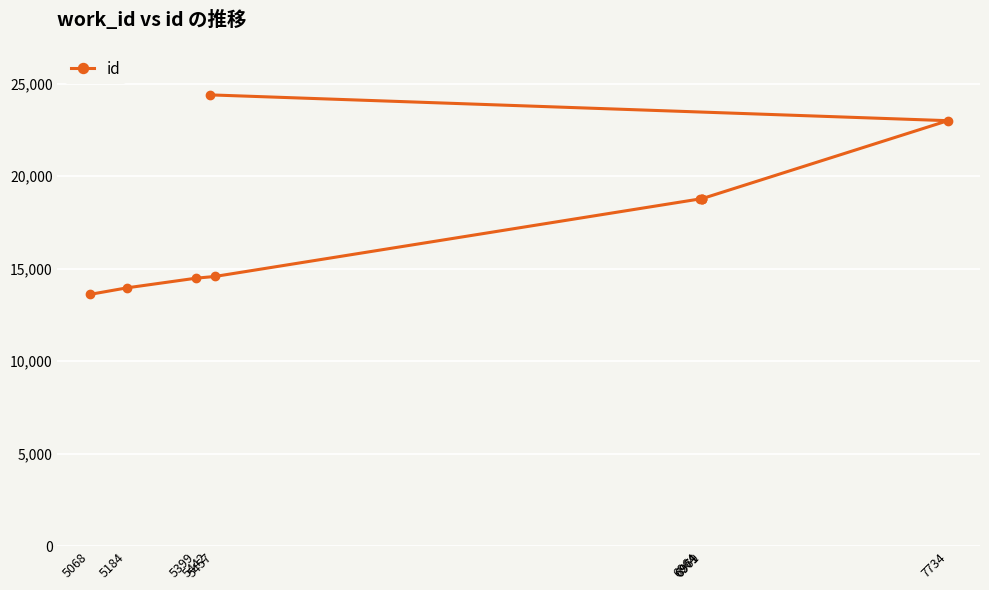

Which label corresponds to the smallest value in the chart?

5068